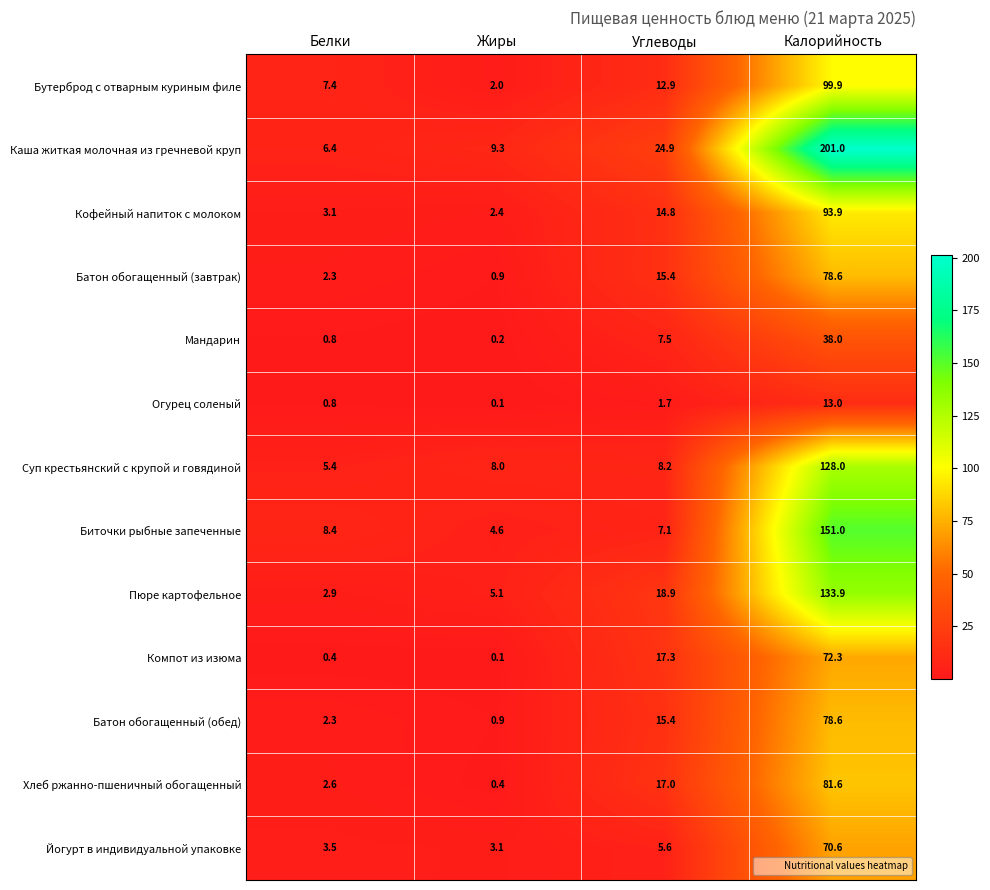

Which series has the widest spread of values?

Каша житкая молочная из гречневой круп